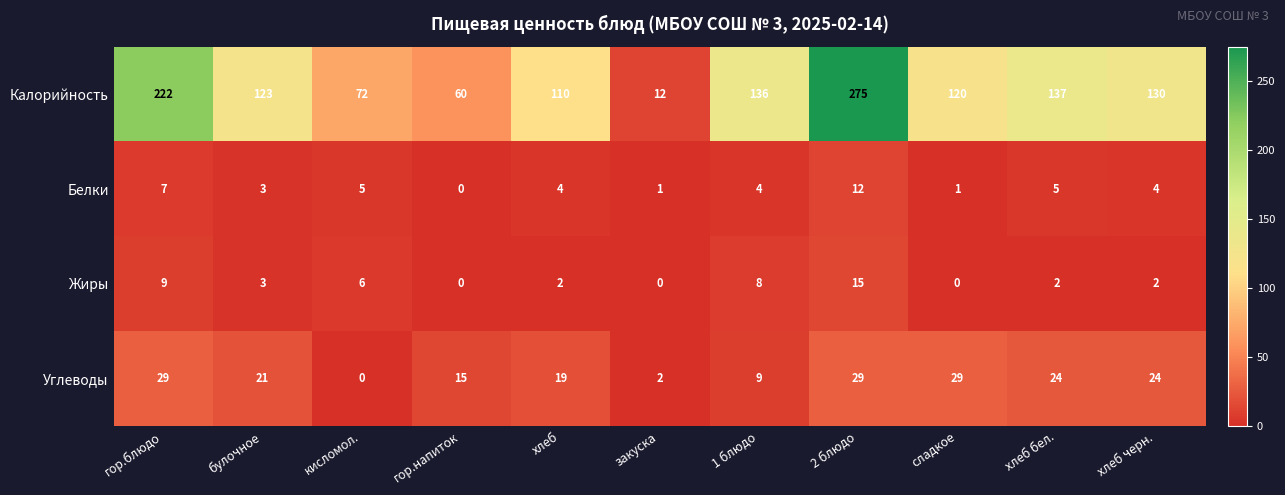

How many Углеводы values are between 9 and 29?

9